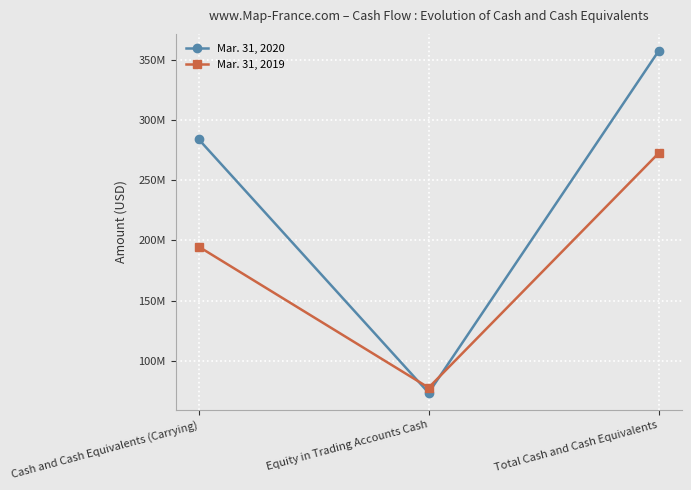

How many series are shown in this chart?

2